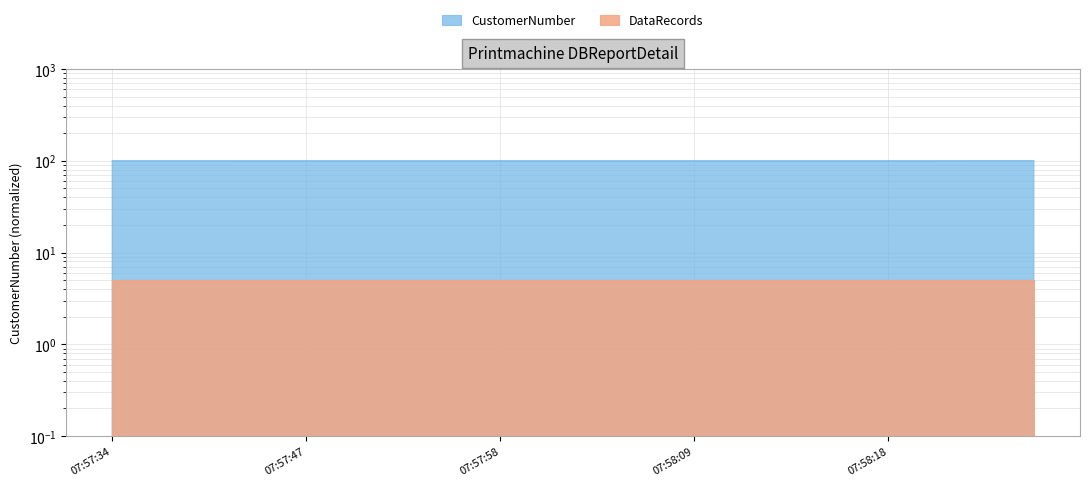

Reading left to right, list all the values displayed in this chart.

07:57:34=99.9	07:57:37=99.9	07:57:40=99.9	07:57:44=99.9	07:57:47=99.9	07:57:50=99.9	07:57:53=99.9	07:57:56=99.9	07:57:58=99.9	07:58:01=99.9	07:58:03=99.9	07:58:06=99.9	07:58:09=99.9	07:58:11=99.9	07:58:13=99.9	07:58:16=99.9	07:58:18=99.9	07:58:21=99.9	07:58:23=100.0	07:58:25=100.0